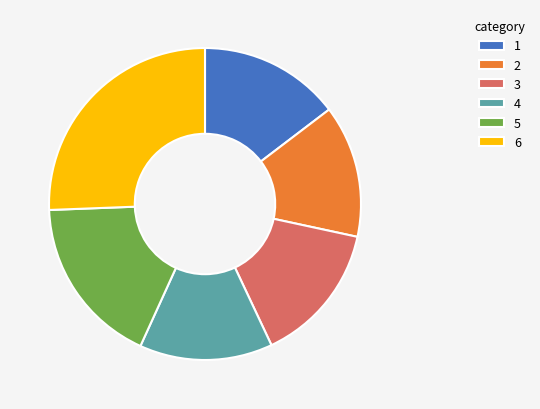

Does 3 account for over 50% of the chart?

No